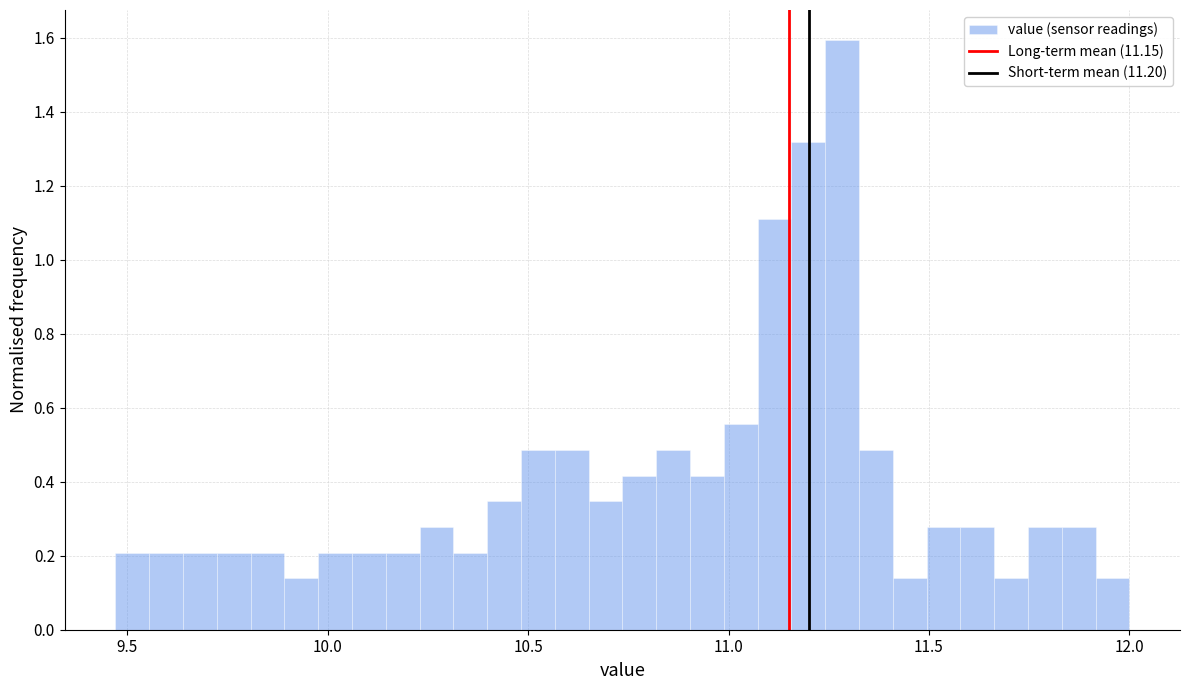

Read against the x-axis, roughly where is the centre of the tallest bar?

11.30